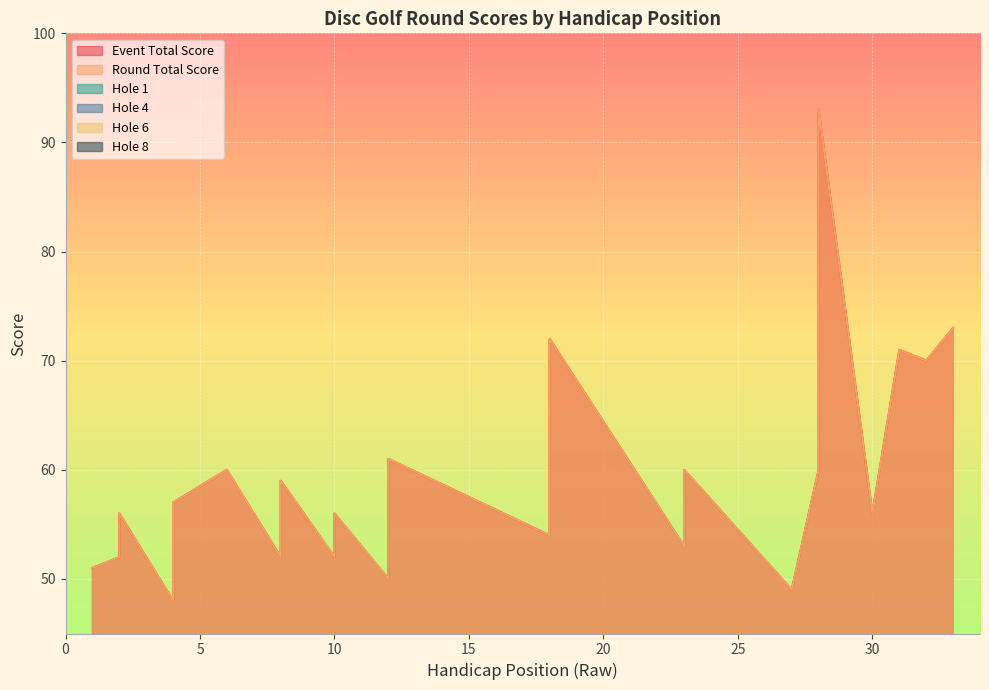

Is it true that hole_1 equals 4 at 4?

True